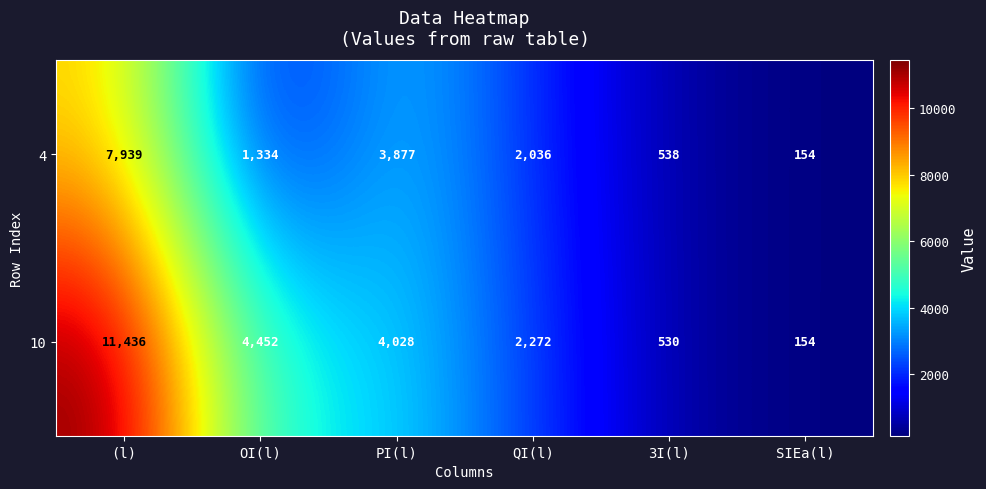

Rank the series by their maximum value, from lowest to highest.

4, 10